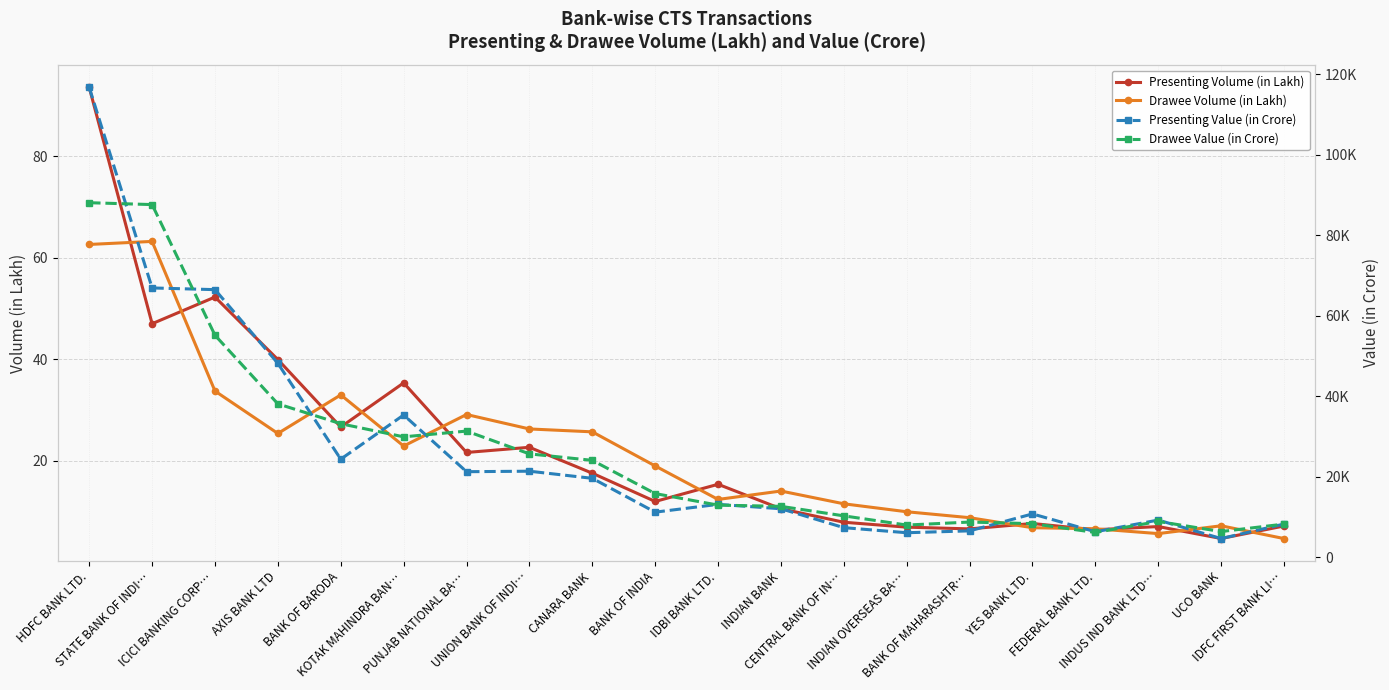

At which label does Presenting Volume (in Lakh) reach its peak?

HDFC BANK LTD.